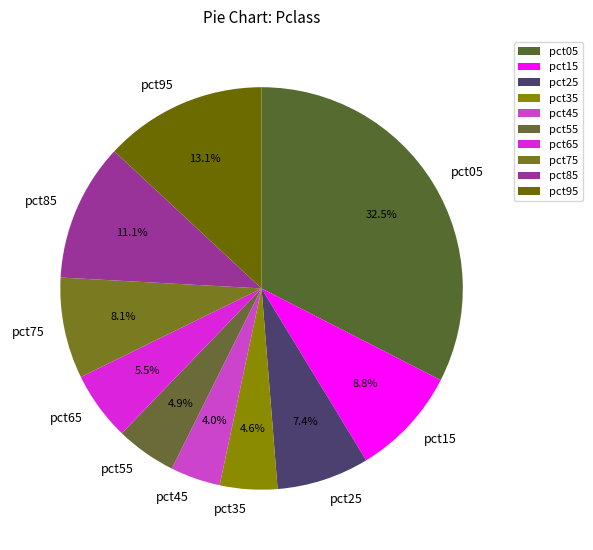

To the nearest percent, what portion does pct95 represent?

13%